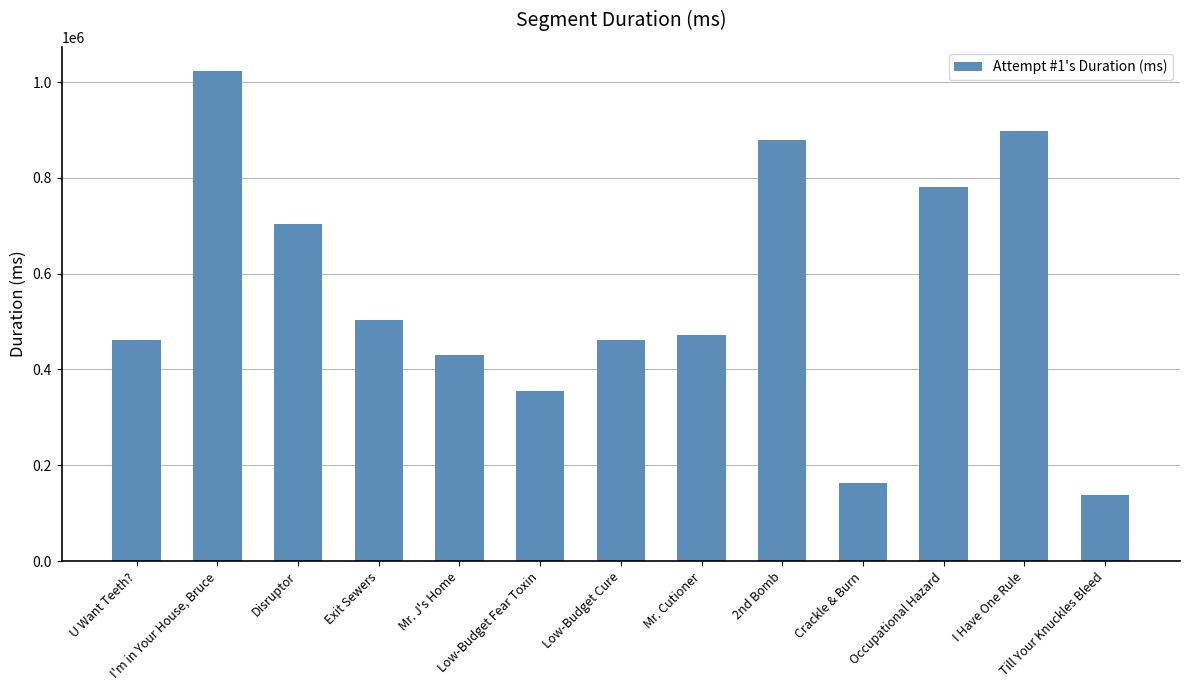

What is the maximum value shown in the chart?

1022098